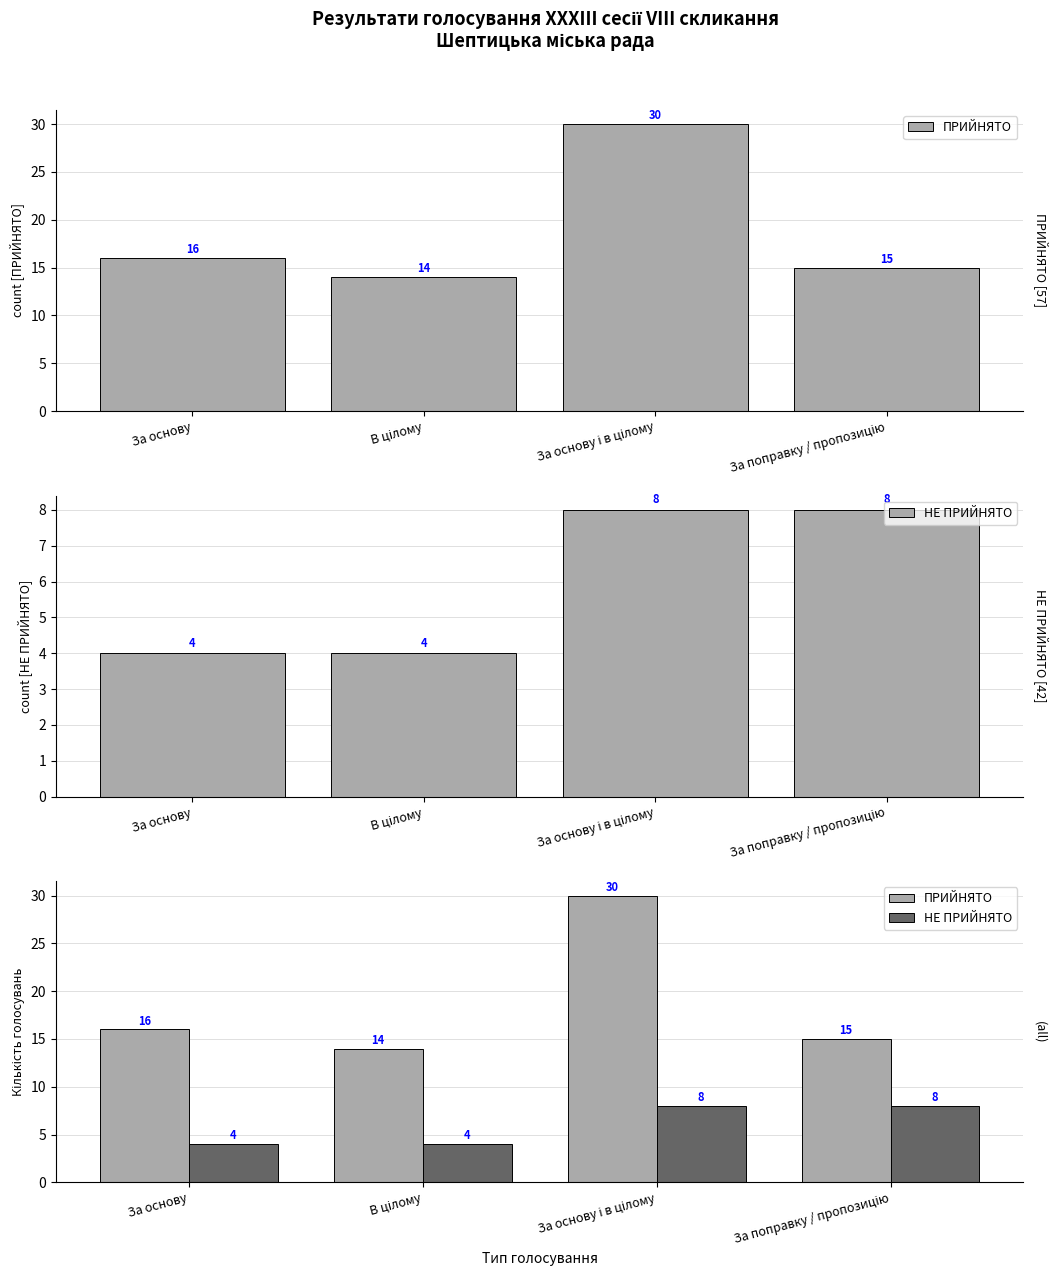

At which category is the sum across all series the highest?

За основу і в цілому